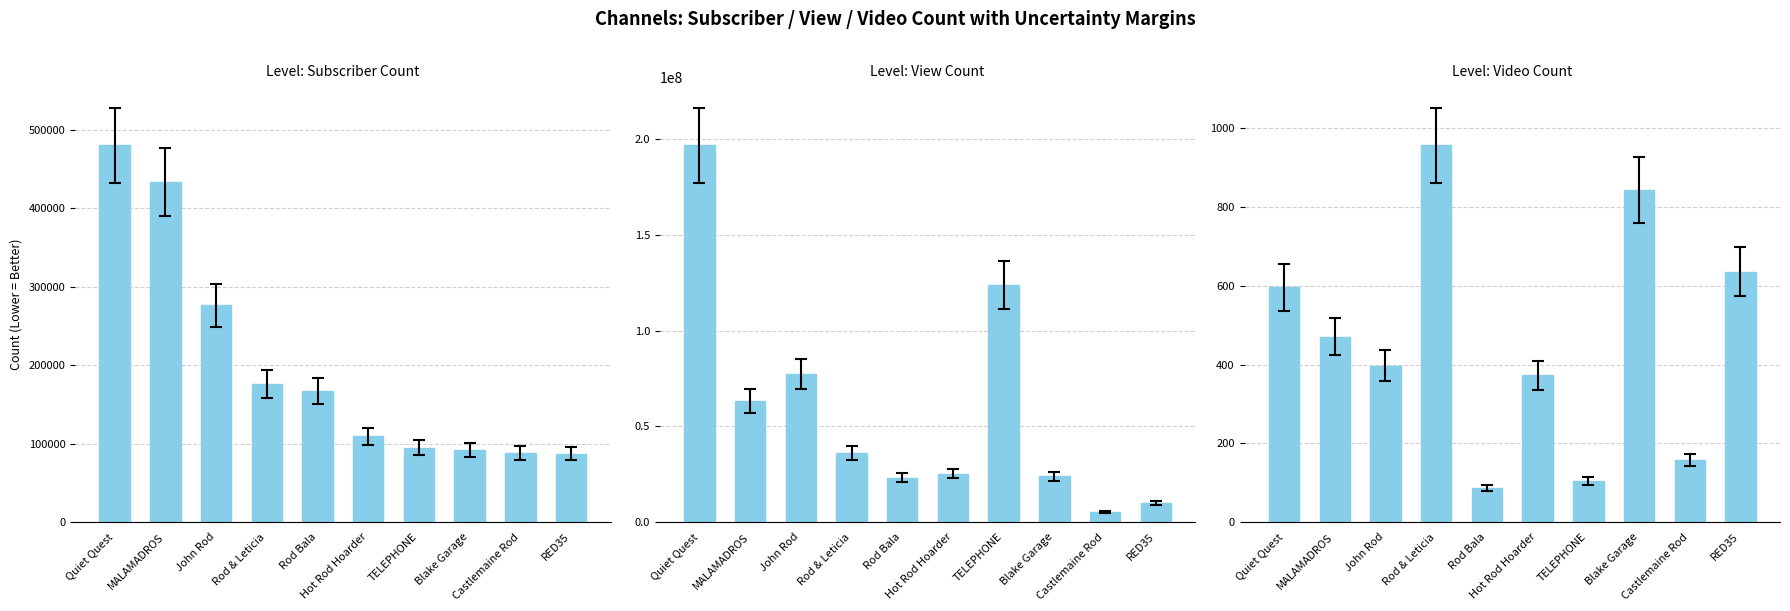

At how many categories does at least one series exceed 46607949?

4